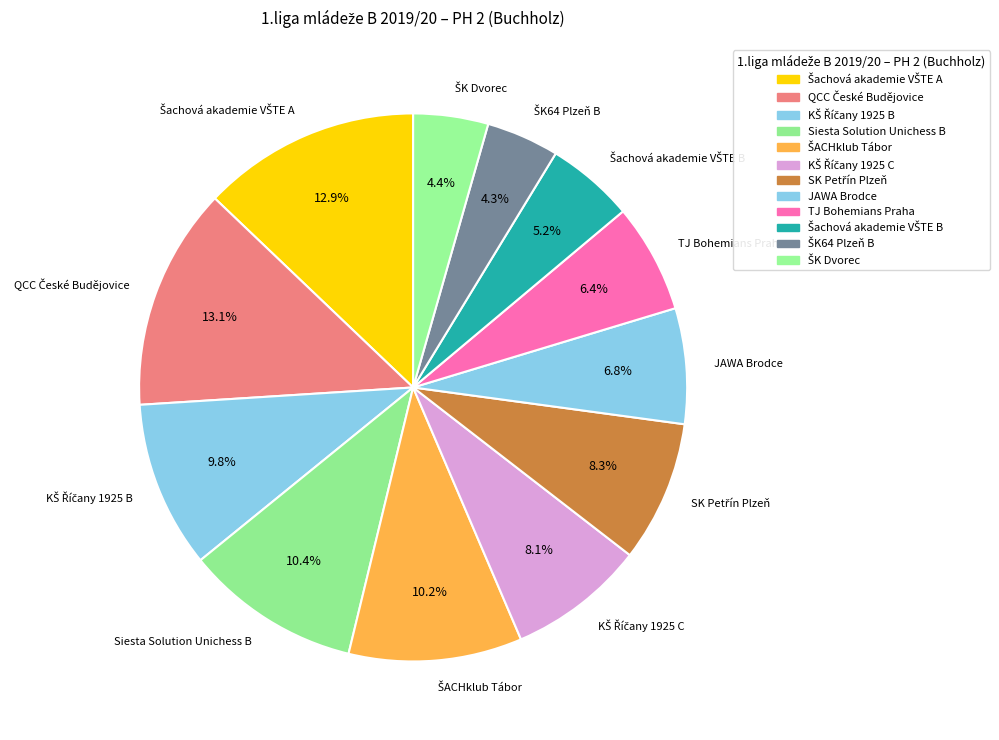

Does JAWA Brodce represent more than half of the total?

No